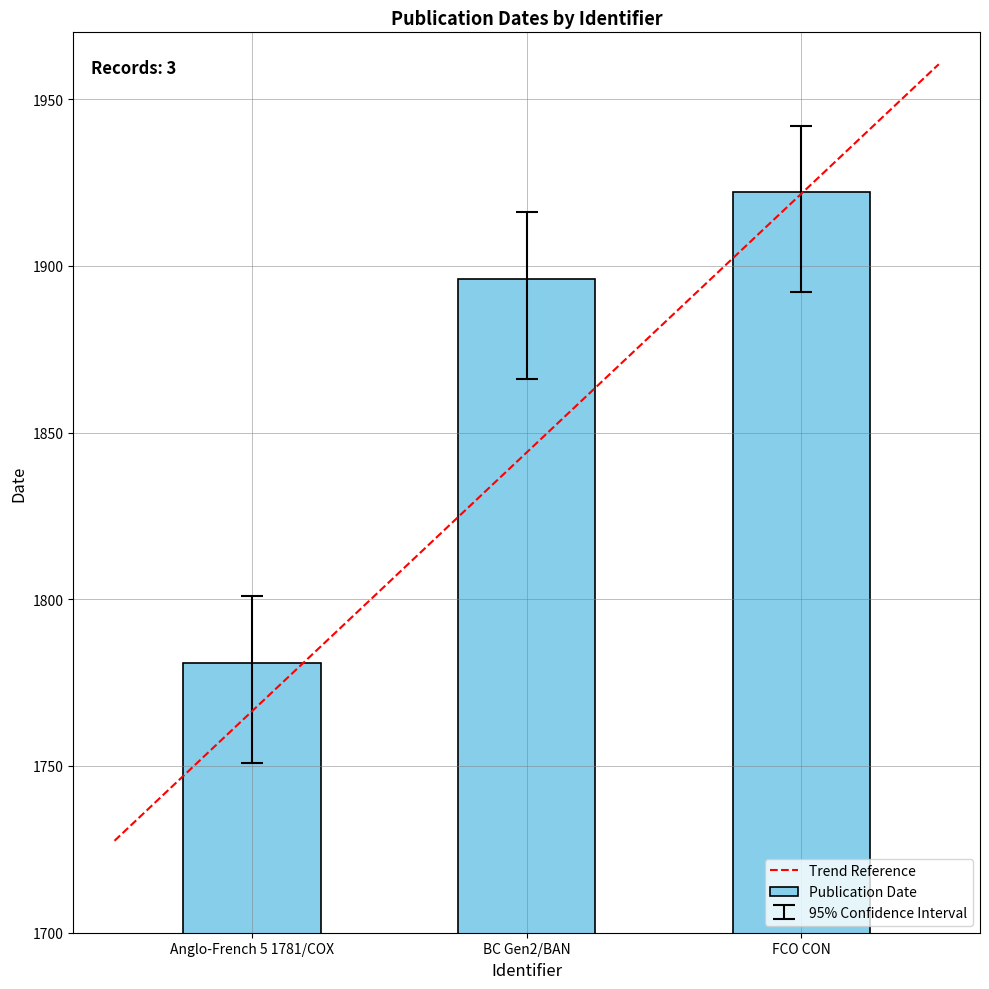

How many bars are there in total?

3